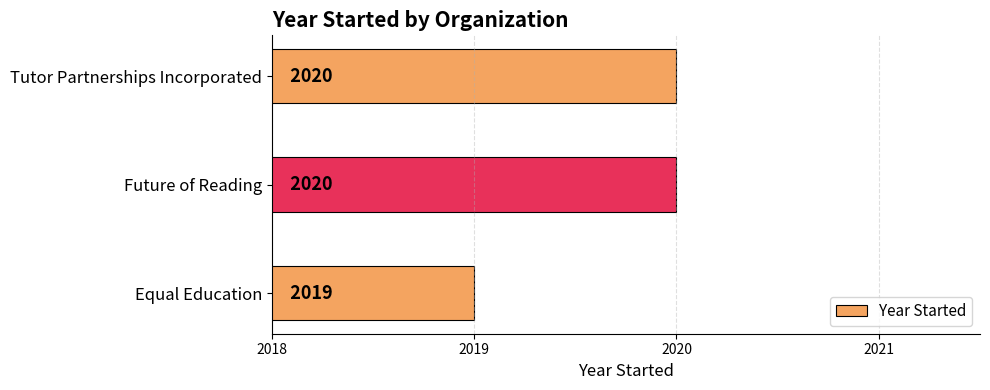

What is the minimum value shown in the chart?

2019